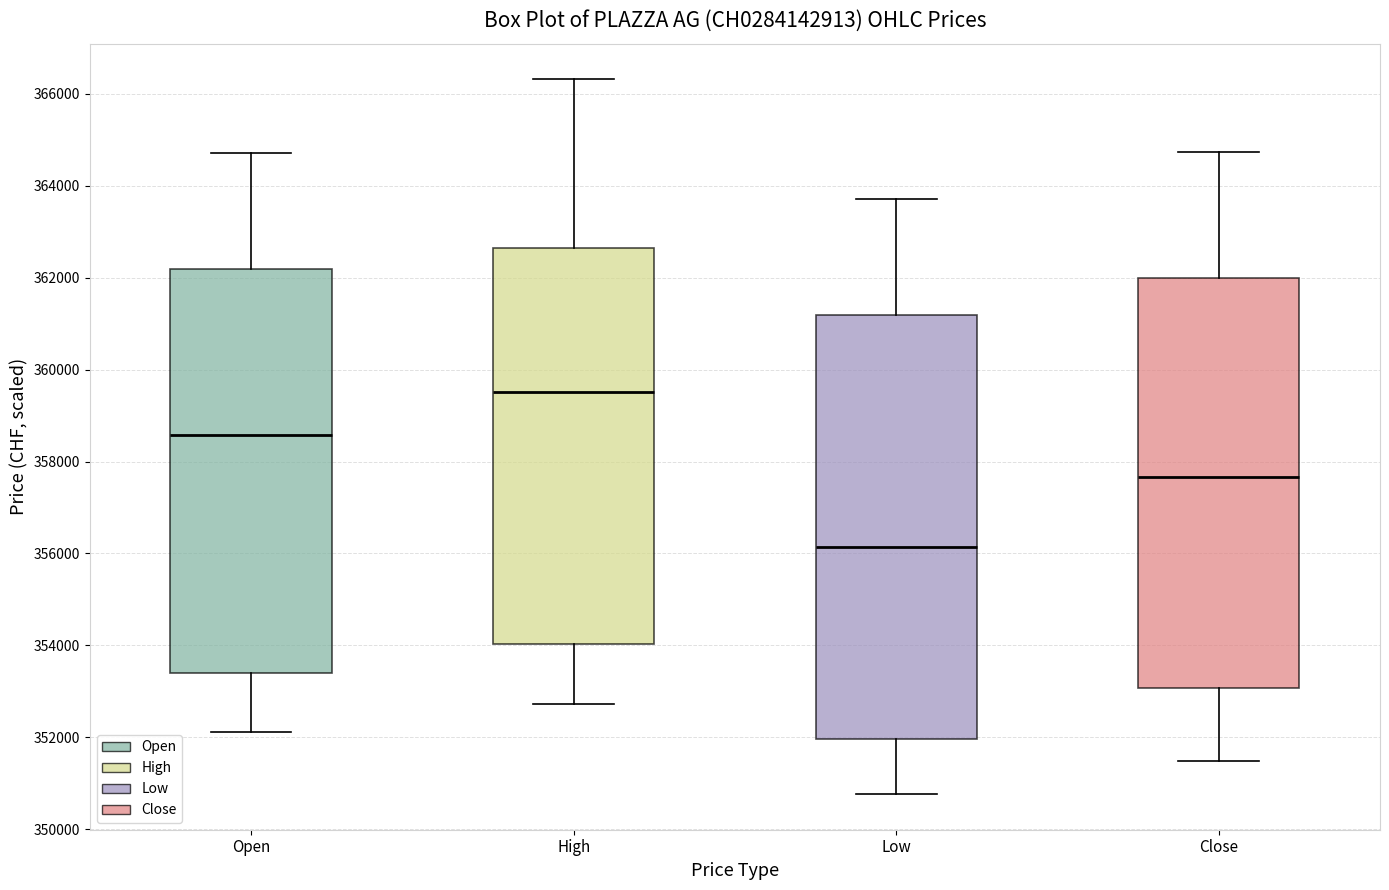

Where does the lower whisker of the box for Low end on the y-axis? The values are not printed on the chart, so give them approximately, as read against the axis.

350800